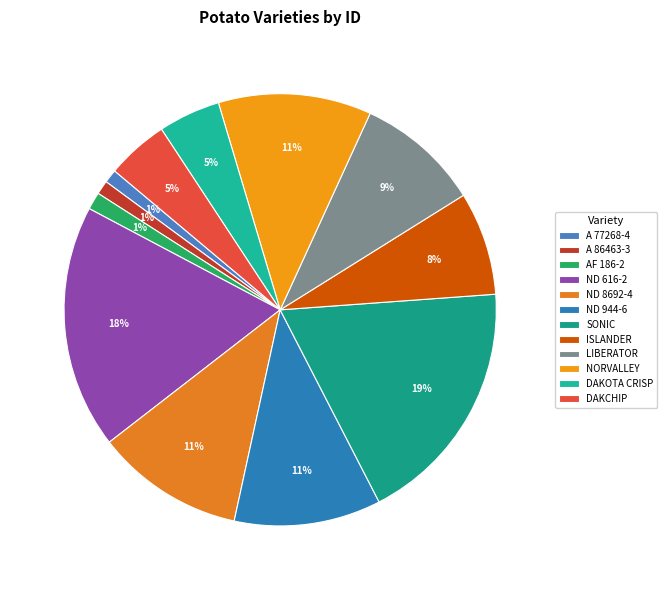

How many segments does this pie chart have?

12